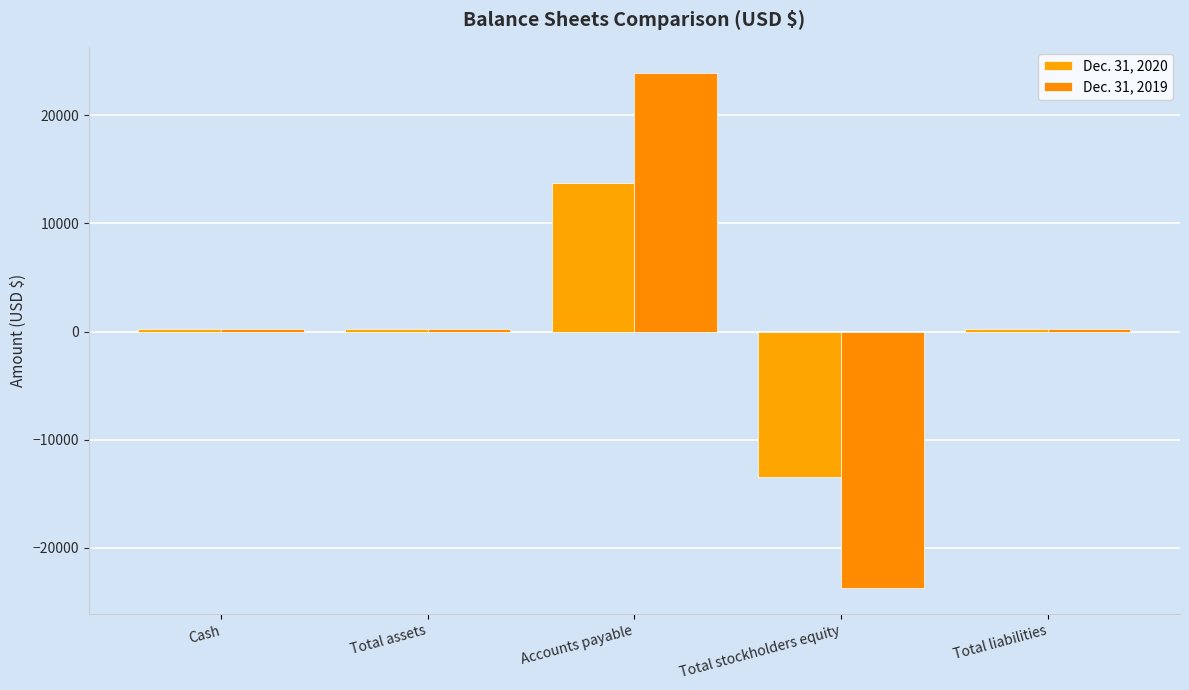

What is the value of the Dec. 31, 2020 bar at the 2nd from the left?

203